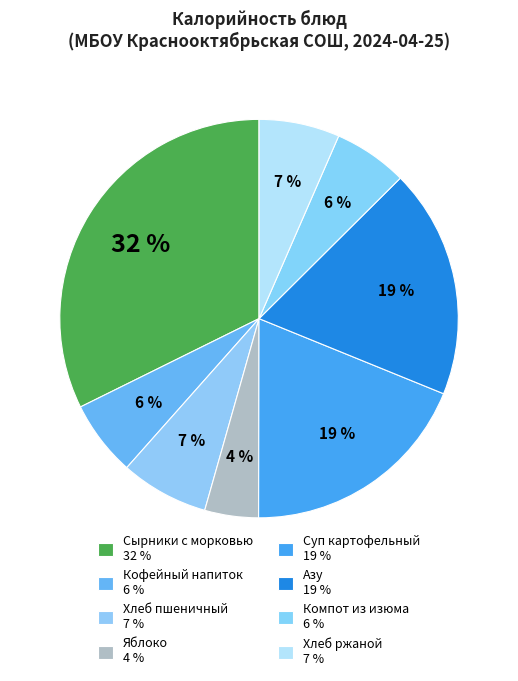

Does Хлеб пшеничный account for over 50% of the chart?

No